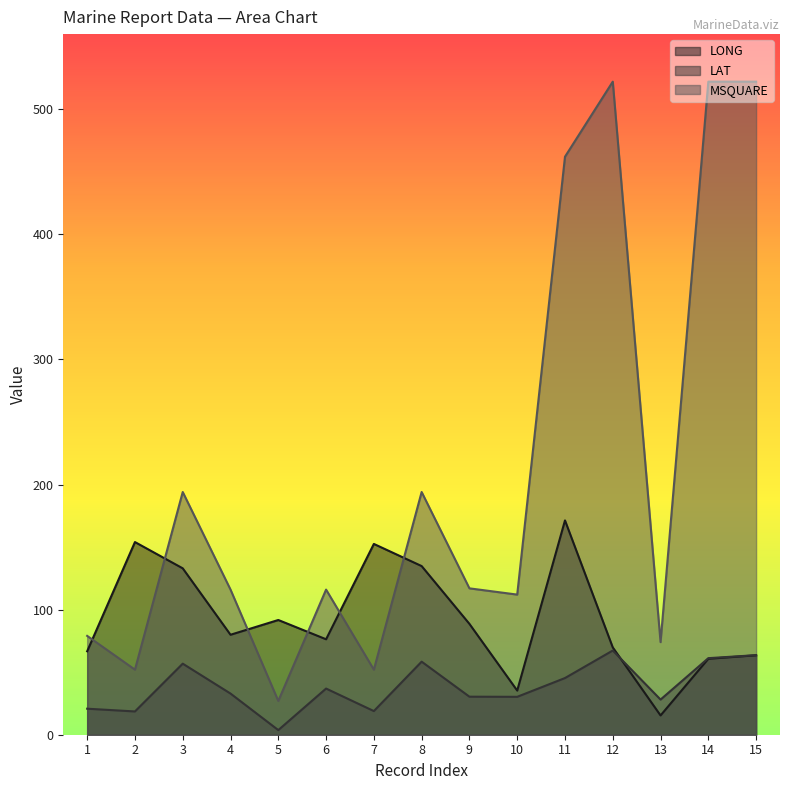

Reading left to right, what are all the values shown in this chart?

LONG: 1=66.7	2=154.0	3=133.0	4=79.9	5=91.7	6=76.3	7=152.5	8=134.8	9=88.6	10=35.3	11=171.3	12=69.8	13=15.4	14=60.7	15=63.5
LAT: 1=20.8	2=18.6	3=56.8	4=32.9	5=3.7	6=36.9	7=18.9	8=58.4	9=30.4	10=30.3	11=45.3	12=67.3	13=28.1	14=61.2	15=63.6
MSQUARE: 1=79.0	2=52.0	3=194.0	4=116.0	5=27.0	6=116.0	7=52.0	8=194.0	9=117.0	10=112.0	11=462.0	12=522.0	13=74.0	14=522.0	15=522.0